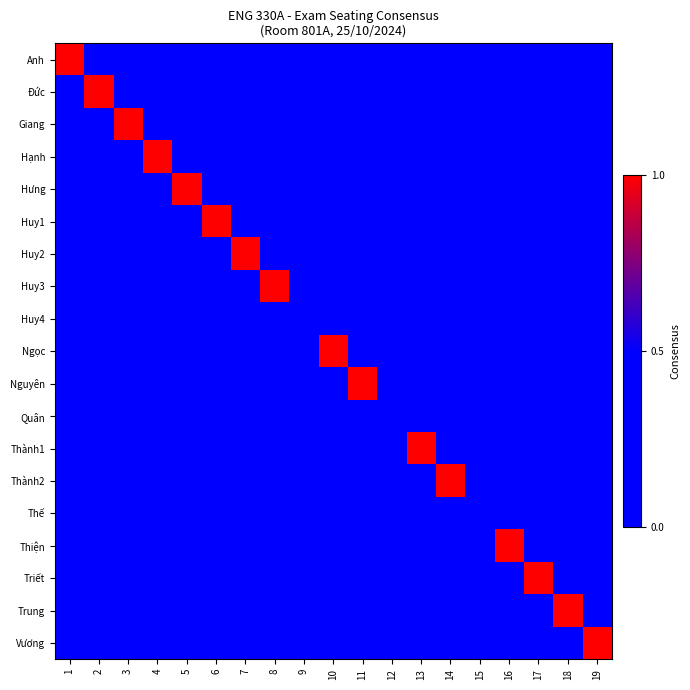

Reading left to right, what are all the values shown in this chart?

Anh: 1=1.0	2=0.0	3=0.0	4=0.0	5=0.0	6=0.0	7=0.0	8=0.0	9=0.3	10=0.0	11=0.0	12=0.3	13=0.0	14=0.0	15=0.3	16=0.0	17=0.0	18=0.0	19=0.0
Đức: 1=0.0	2=1.0	3=0.0	4=0.0	5=0.0	6=0.0	7=0.0	8=0.0	9=0.3	10=0.0	11=0.0	12=0.3	13=0.0	14=0.0	15=0.3	16=0.0	17=0.0	18=0.0	19=0.0
Giang: 1=0.0	2=0.0	3=1.0	4=0.0	5=0.0	6=0.0	7=0.0	8=0.0	9=0.3	10=0.0	11=0.0	12=0.3	13=0.0	14=0.0	15=0.3	16=0.0	17=0.0	18=0.0	19=0.0
Hạnh: 1=0.0	2=0.0	3=0.0	4=1.0	5=0.0	6=0.0	7=0.0	8=0.0	9=0.3	10=0.0	11=0.0	12=0.3	13=0.0	14=0.0	15=0.3	16=0.0	17=0.0	18=0.0	19=0.0
Hưng: 1=0.0	2=0.0	3=0.0	4=0.0	5=1.0	6=0.0	7=0.0	8=0.0	9=0.3	10=0.0	11=0.0	12=0.3	13=0.0	14=0.0	15=0.3	16=0.0	17=0.0	18=0.0	19=0.0
Huy1: 1=0.0	2=0.0	3=0.0	4=0.0	5=0.0	6=1.0	7=0.0	8=0.0	9=0.3	10=0.0	11=0.0	12=0.3	13=0.0	14=0.0	15=0.3	16=0.0	17=0.0	18=0.0	19=0.0
Huy2: 1=0.0	2=0.0	3=0.0	4=0.0	5=0.0	6=0.0	7=1.0	8=0.0	9=0.3	10=0.0	11=0.0	12=0.3	13=0.0	14=0.0	15=0.3	16=0.0	17=0.0	18=0.0	19=0.0
Huy3: 1=0.0	2=0.0	3=0.0	4=0.0	5=0.0	6=0.0	7=0.0	8=1.0	9=0.3	10=0.0	11=0.0	12=0.3	13=0.0	14=0.0	15=0.3	16=0.0	17=0.0	18=0.0	19=0.0
Huy4: 1=0.0	2=0.0	3=0.0	4=0.0	5=0.0	6=0.0	7=0.0	8=0.0	9=0.3	10=0.0	11=0.0	12=0.3	13=0.0	14=0.0	15=0.3	16=0.0	17=0.0	18=0.0	19=0.0
Ngọc: 1=0.0	2=0.0	3=0.0	4=0.0	5=0.0	6=0.0	7=0.0	8=0.0	9=0.3	10=1.0	11=0.0	12=0.3	13=0.0	14=0.0	15=0.3	16=0.0	17=0.0	18=0.0	19=0.0
Nguyên: 1=0.0	2=0.0	3=0.0	4=0.0	5=0.0	6=0.0	7=0.0	8=0.0	9=0.3	10=0.0	11=1.0	12=0.3	13=0.0	14=0.0	15=0.3	16=0.0	17=0.0	18=0.0	19=0.0
Quân: 1=0.0	2=0.0	3=0.0	4=0.0	5=0.0	6=0.0	7=0.0	8=0.0	9=0.3	10=0.0	11=0.0	12=0.3	13=0.0	14=0.0	15=0.3	16=0.0	17=0.0	18=0.0	19=0.0
Thành1: 1=0.0	2=0.0	3=0.0	4=0.0	5=0.0	6=0.0	7=0.0	8=0.0	9=0.3	10=0.0	11=0.0	12=0.3	13=1.0	14=0.0	15=0.3	16=0.0	17=0.0	18=0.0	19=0.0
Thành2: 1=0.0	2=0.0	3=0.0	4=0.0	5=0.0	6=0.0	7=0.0	8=0.0	9=0.3	10=0.0	11=0.0	12=0.3	13=0.0	14=1.0	15=0.3	16=0.0	17=0.0	18=0.0	19=0.0
Thế: 1=0.0	2=0.0	3=0.0	4=0.0	5=0.0	6=0.0	7=0.0	8=0.0	9=0.3	10=0.0	11=0.0	12=0.3	13=0.0	14=0.0	15=0.3	16=0.0	17=0.0	18=0.0	19=0.0
Thiện: 1=0.0	2=0.0	3=0.0	4=0.0	5=0.0	6=0.0	7=0.0	8=0.0	9=0.3	10=0.0	11=0.0	12=0.3	13=0.0	14=0.0	15=0.3	16=1.0	17=0.0	18=0.0	19=0.0
Triết: 1=0.0	2=0.0	3=0.0	4=0.0	5=0.0	6=0.0	7=0.0	8=0.0	9=0.3	10=0.0	11=0.0	12=0.3	13=0.0	14=0.0	15=0.3	16=0.0	17=1.0	18=0.0	19=0.0
Trung: 1=0.0	2=0.0	3=0.0	4=0.0	5=0.0	6=0.0	7=0.0	8=0.0	9=0.3	10=0.0	11=0.0	12=0.3	13=0.0	14=0.0	15=0.3	16=0.0	17=0.0	18=1.0	19=0.0
Vương: 1=0.0	2=0.0	3=0.0	4=0.0	5=0.0	6=0.0	7=0.0	8=0.0	9=0.3	10=0.0	11=0.0	12=0.3	13=0.0	14=0.0	15=0.3	16=0.0	17=0.0	18=0.0	19=1.0